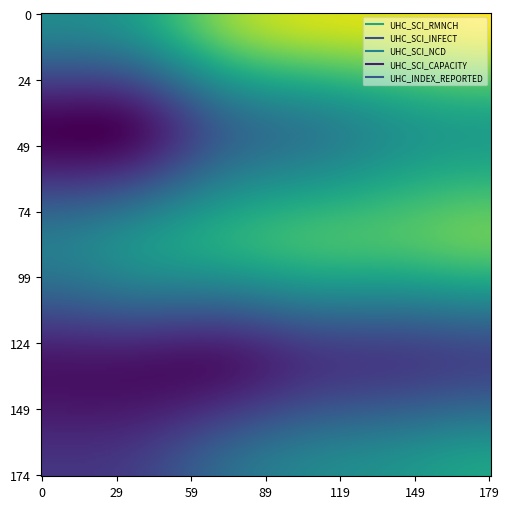

Reading left to right, what are all the values shown in this chart?

UHC_SCI_RMNCH: 36	41	59	67	69	72
UHC_SCI_INFECT: 4	6	24	32	39	42
UHC_SCI_NCD: 32	38	45	50	52	55
UHC_SCI_CAPACITY: 8	8	8	14	16	18
UHC_INDEX_REPORTED: 14	16	27	35	39	43